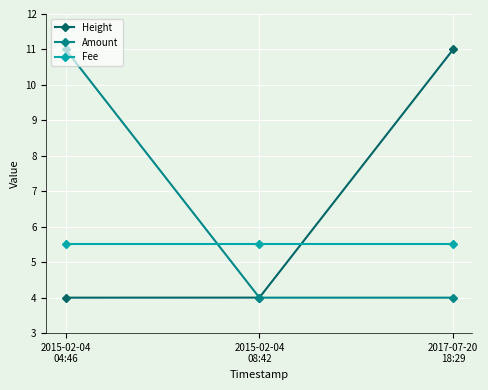

What is the label of the 2nd point from the left?

2015-02-04
08:42